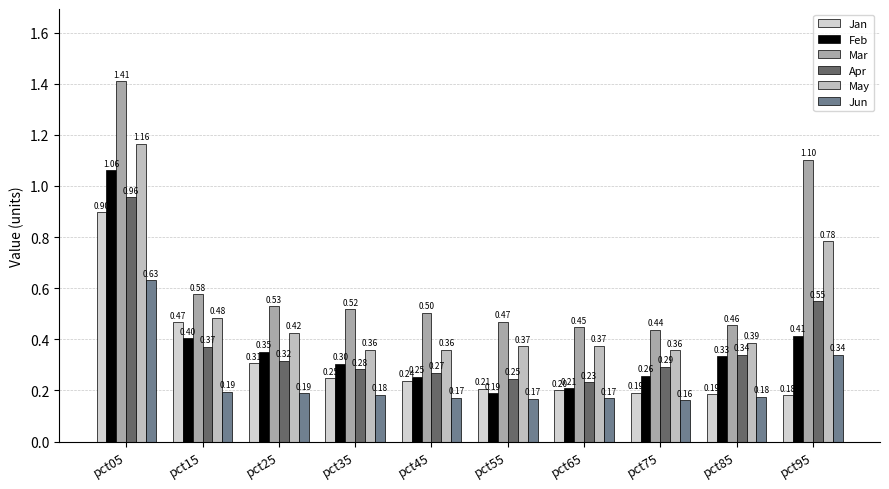

Which has a higher value, pct35 or pct15?

pct15